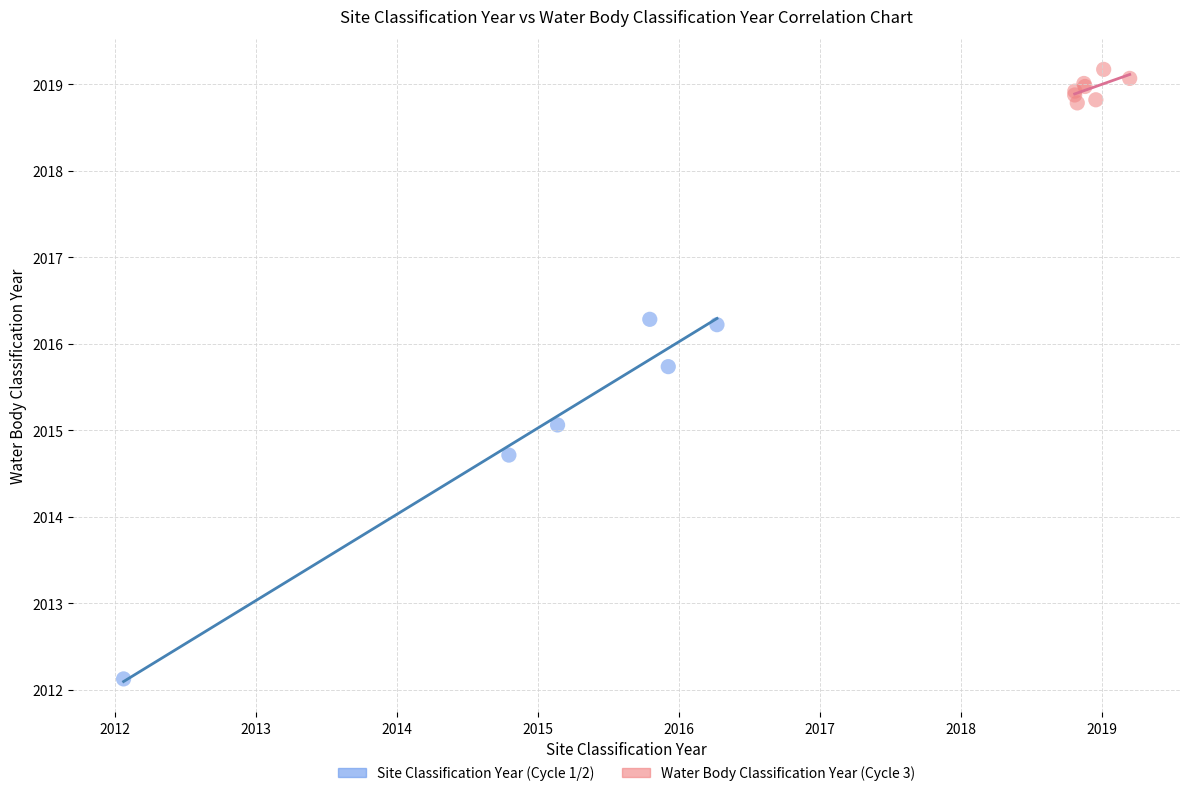

What are all the series names shown in the legend?

Site Classification Year (Cycle 1/2), Water Body Classification Year (Cycle 3)